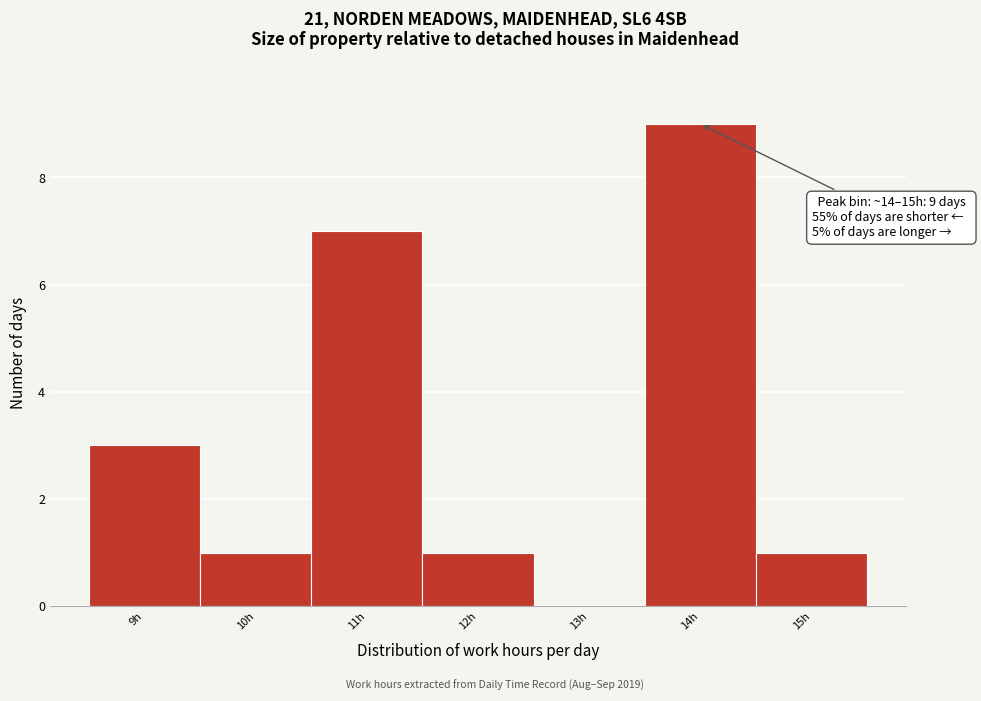

Reading left to right, extract all data points from this chart.

9h=3	10h=1	11h=7	12h=1	13h=0	14h=9	15h=1